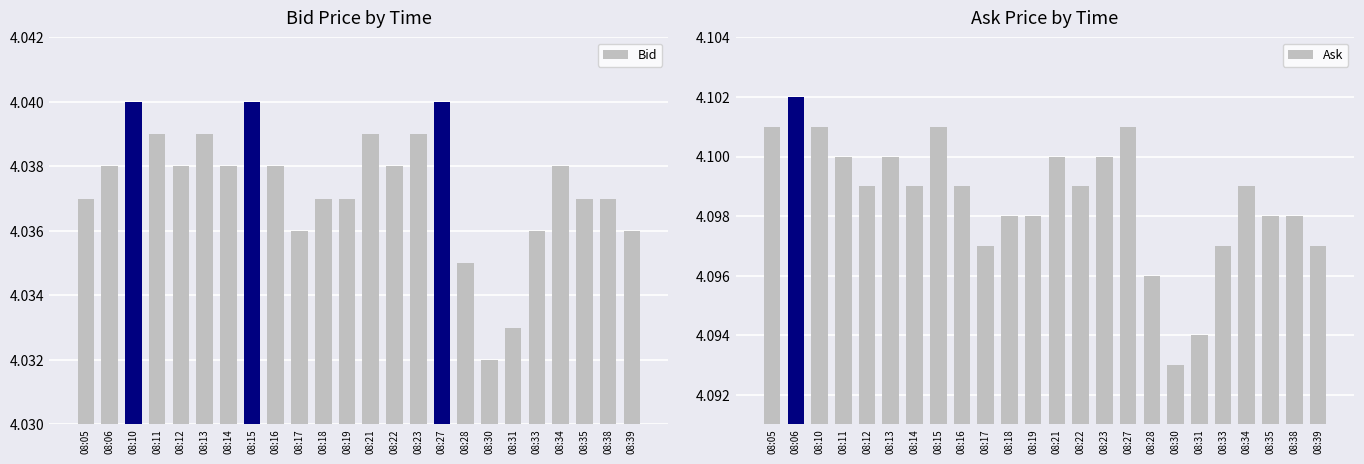

What is the sum of the Bid values at 08:34 and 08:31?

8.1